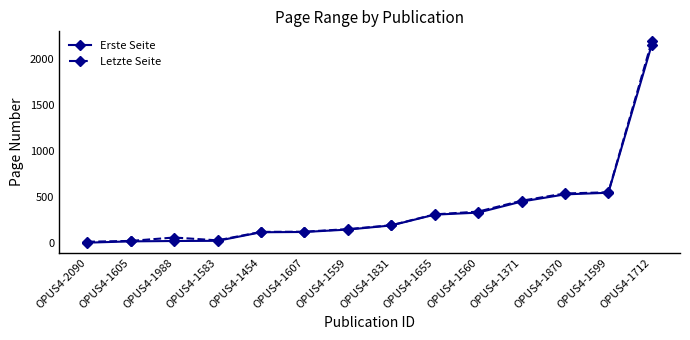

Which series has the widest spread of values?

Letzte Seite